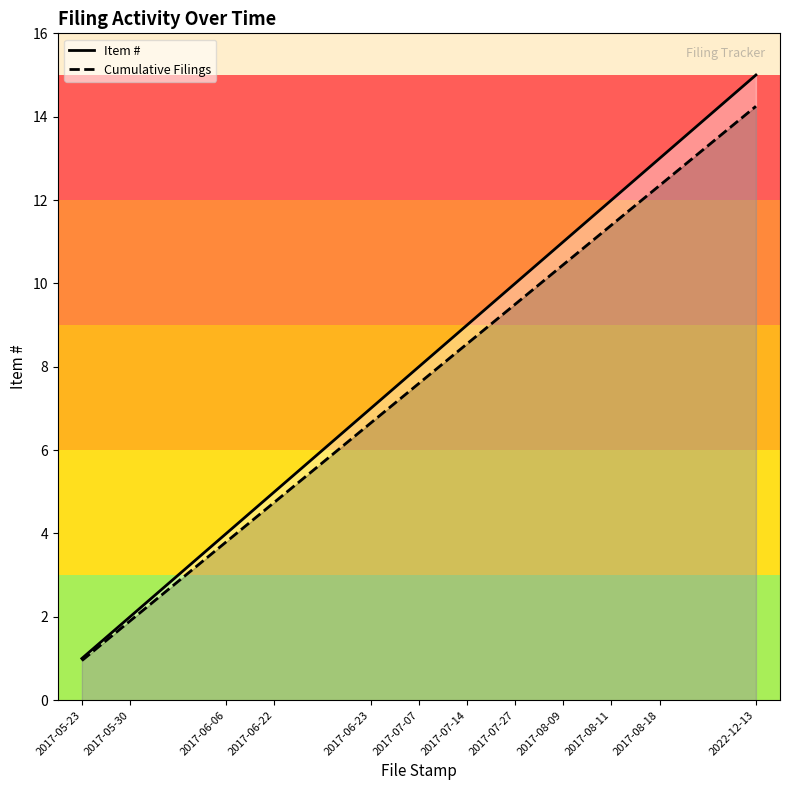

Where does the Cumulative Filings series first go above 7?

2017-07-07